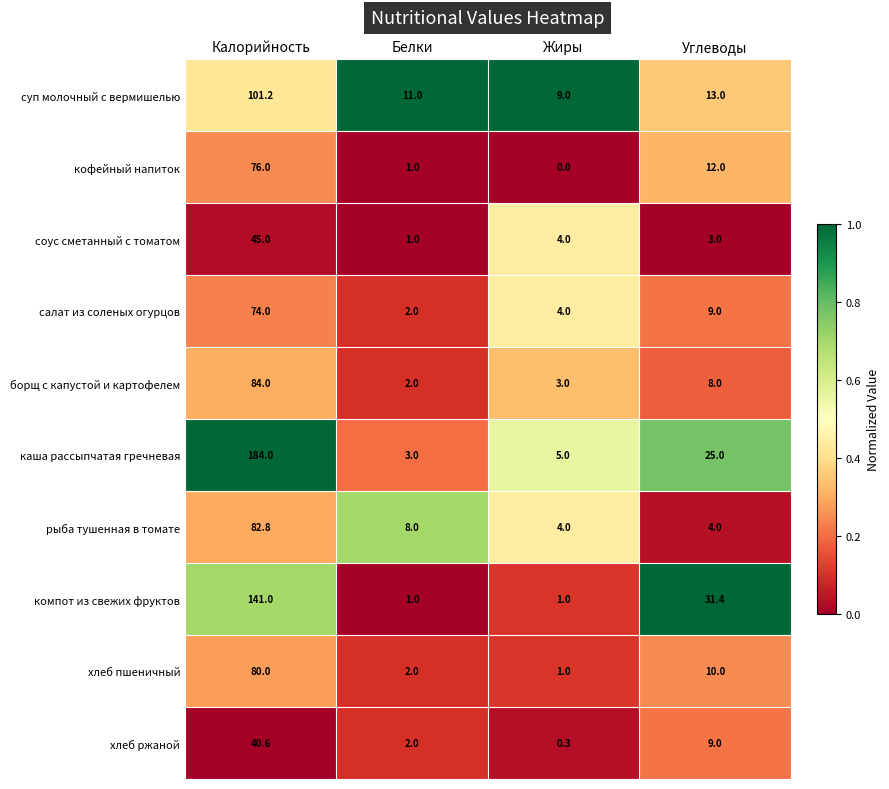

Rank the series by their maximum value, from lowest to highest.

хлеб ржаной, соус сметанный с томатом, салат из соленых огурцов, кофейный напиток, хлеб пшеничный, рыба тушенная в томате, борщ с капустой и картофелем, суп молочный с вермишелью, компот из свежих фруктов, каша рассыпчатая гречневая